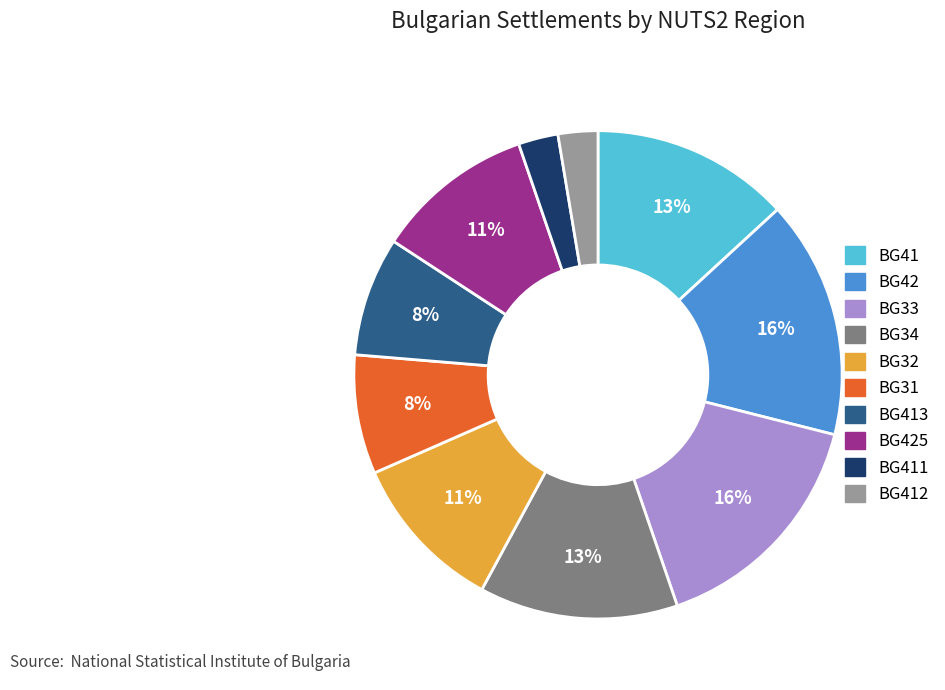

Is there a majority slice in this chart?

No